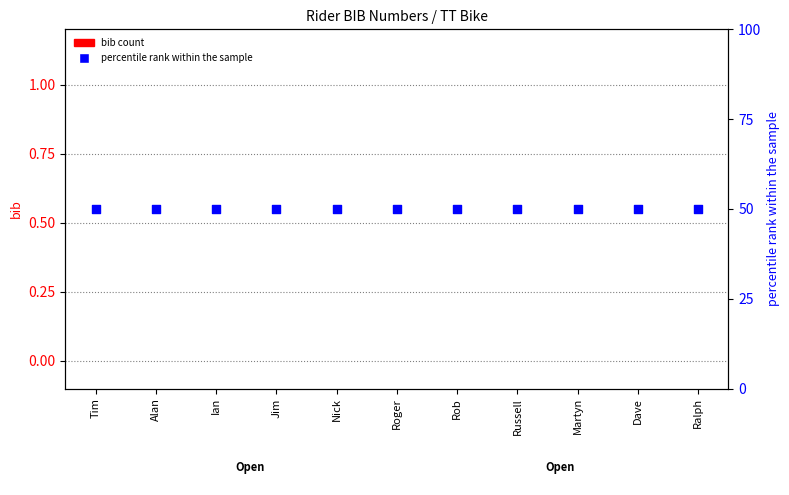

At which category is the sum across all series the highest?

Tim